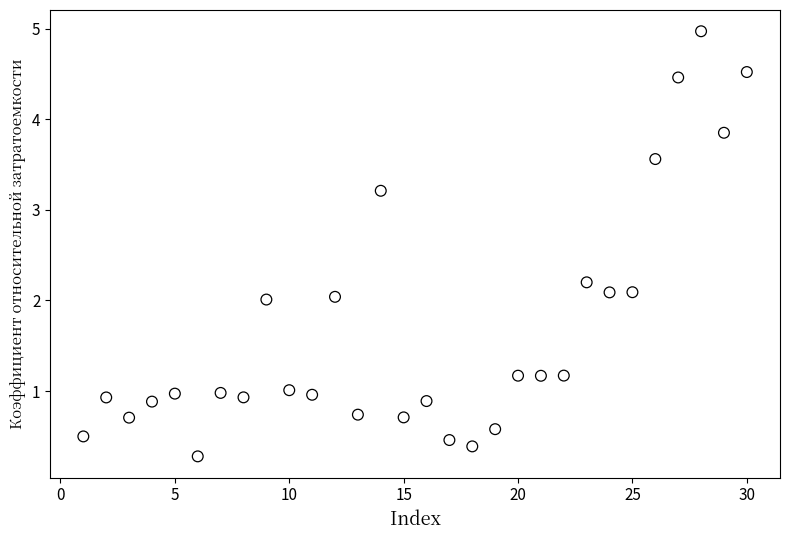

What is the range of Y values (max minus min)?

4.7